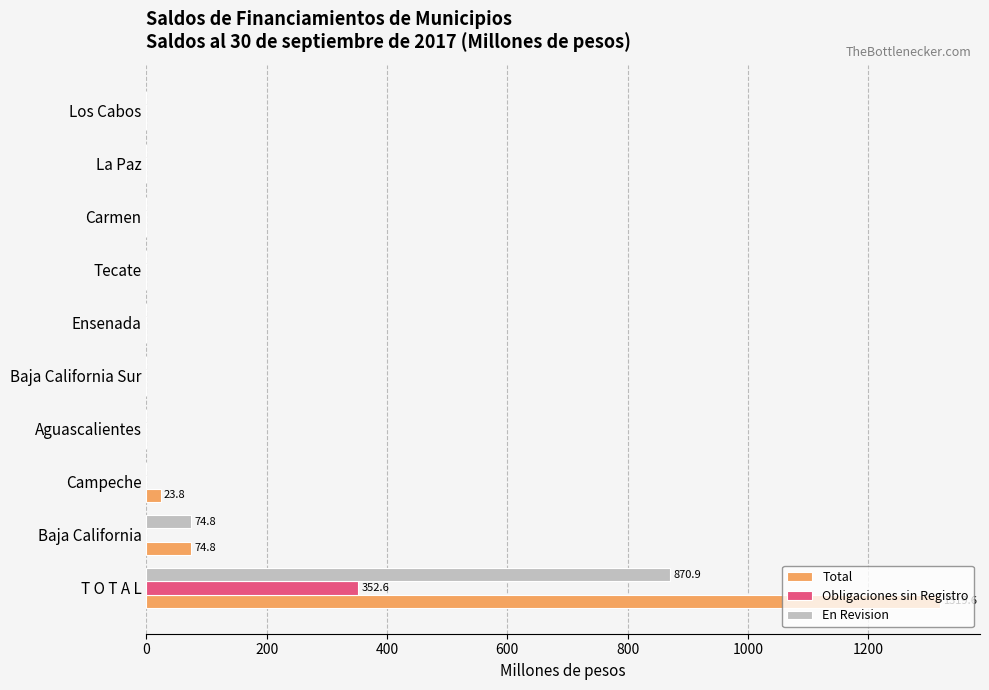

Is it true that En Revision equals 0.0 at La Paz?

True